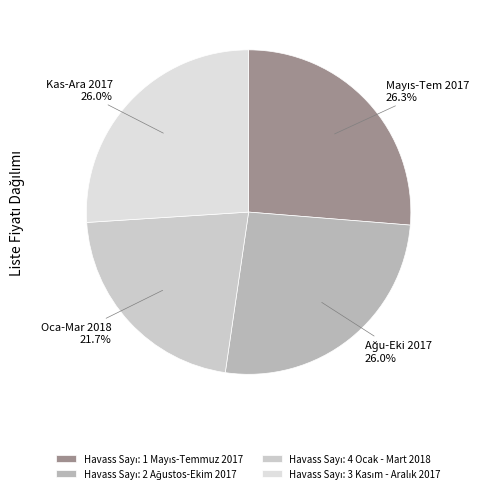

Does any single category account for the majority?

No